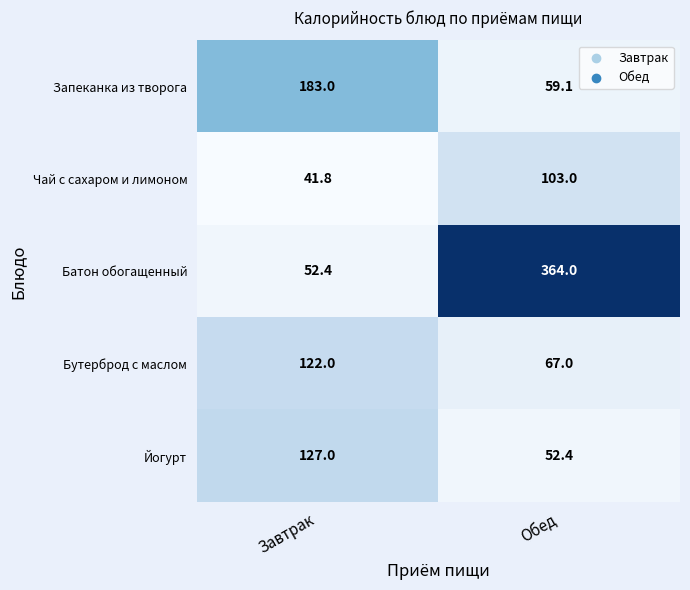

What is the average value of the Бутерброд с маслом series?

94.5